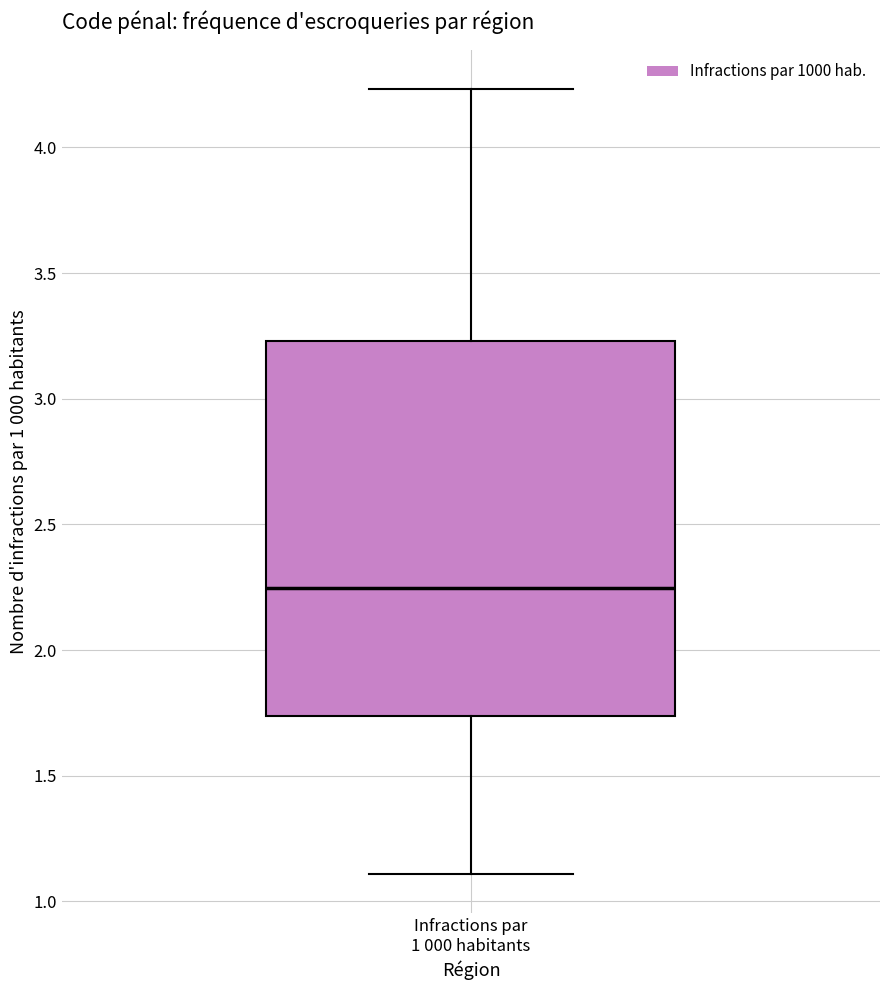

Transcribe this box plot: give where the median line is, the range the box spans, and where the two whiskers end, as read against the y-axis. The values are not printed on the chart, so give them approximately, as read against the axis.

median 2.25, box 1.75 to 3.25, whiskers 1.10 to 4.25